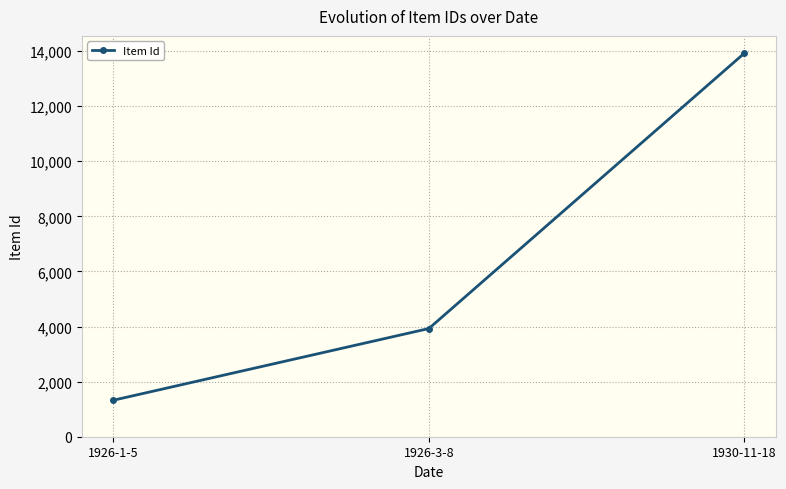

Is this an area chart (filled region under the line)?

No